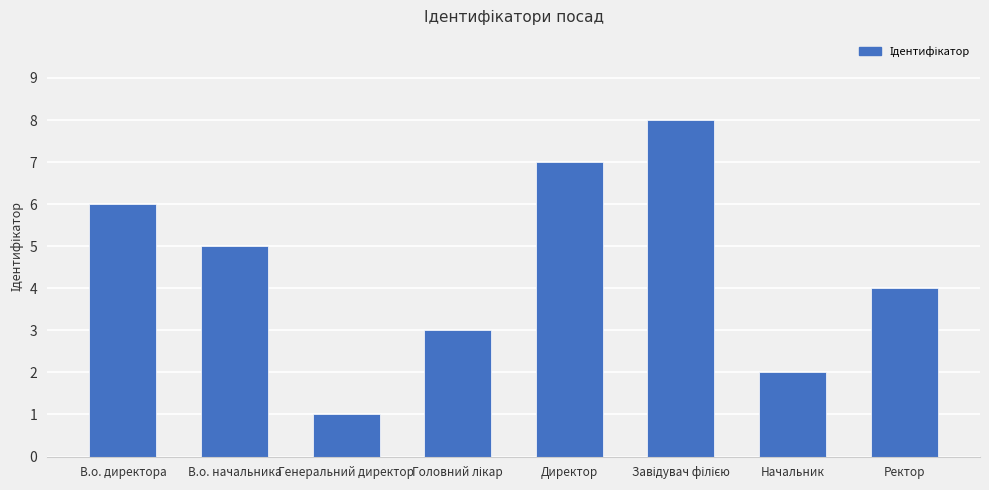

At which category does the chart reach its minimum across all series?

Генеральний директор